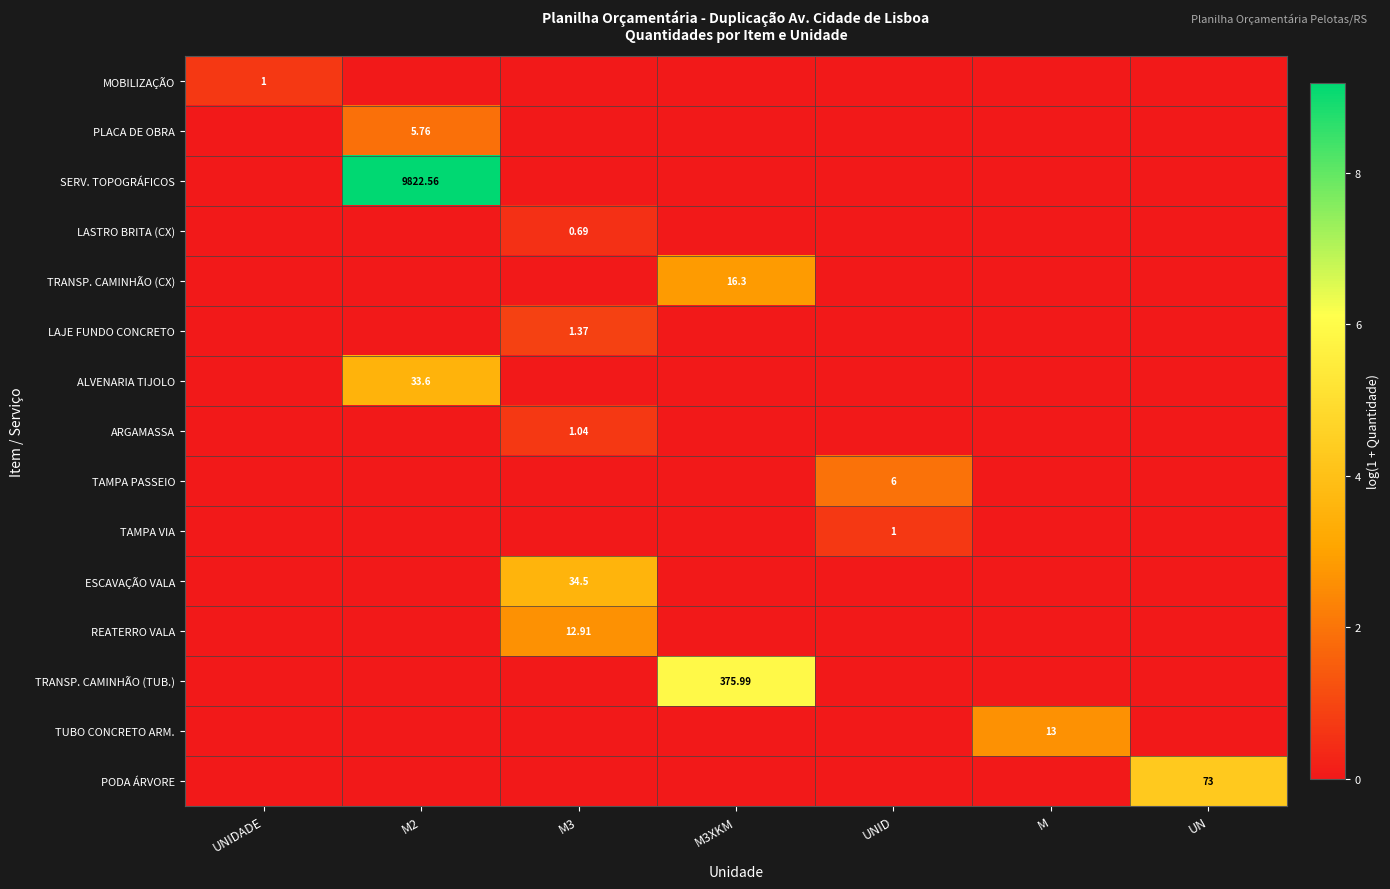

Rank the series by their maximum value, from highest to lowest.

SERV. TOPOGRÁFICOS, TRANSP. CAMINHÃO (TUB.), PODA ÁRVORE, ESCAVAÇÃO VALA, ALVENARIA TIJOLO, TRANSP. CAMINHÃO (CX), TUBO CONCRETO ARM., REATERRO VALA, TAMPA PASSEIO, PLACA DE OBRA, LAJE FUNDO CONCRETO, ARGAMASSA, MOBILIZAÇÃO, TAMPA VIA, LASTRO BRITA (CX)